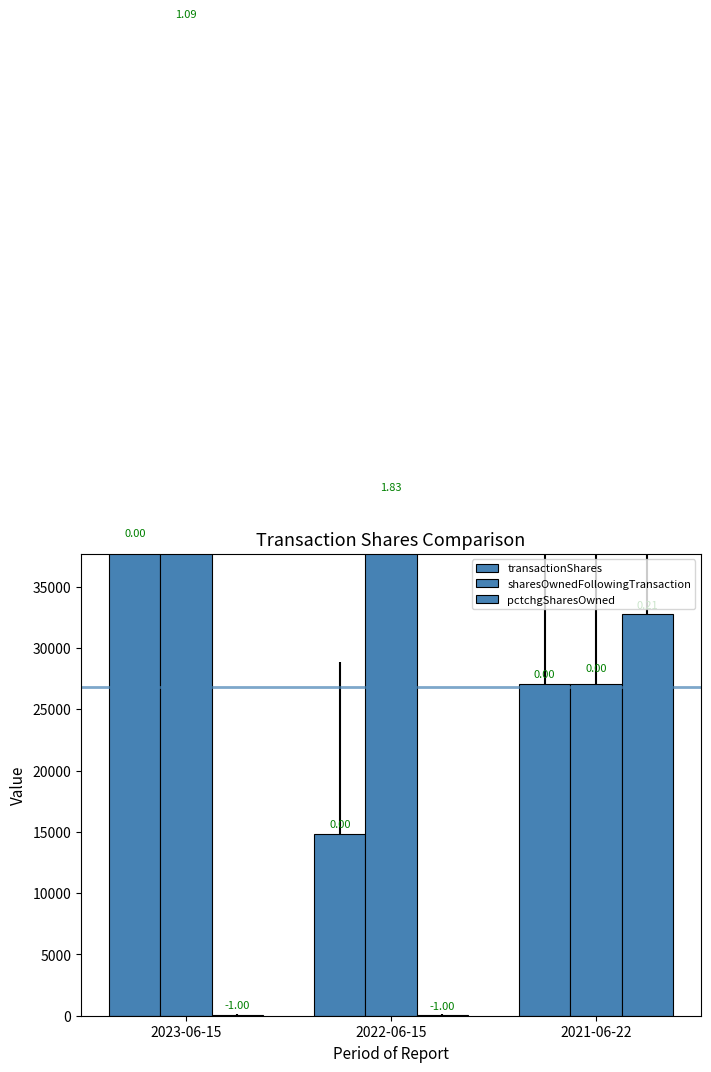

Reading right to left, list all the values displayed in this chart.

transactionShares: 2021-06-22=27089	2022-06-15=14797	2023-06-15=38585
sharesOwnedFollowingTransaction: 2021-06-22=27089	2022-06-15=41886	2023-06-15=80471
pctchgSharesOwned: 2021-06-22=32767	2022-06-15=55	2023-06-15=92